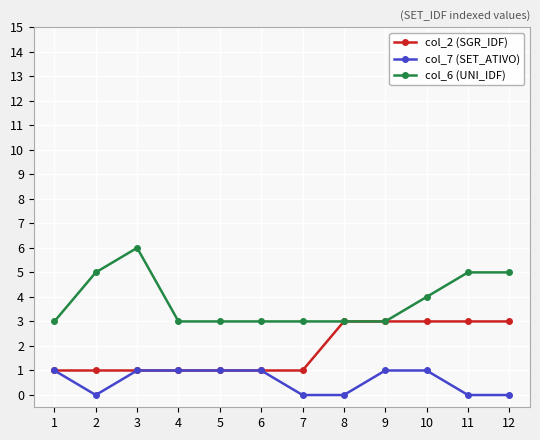

How many lines are shown in the chart?

3